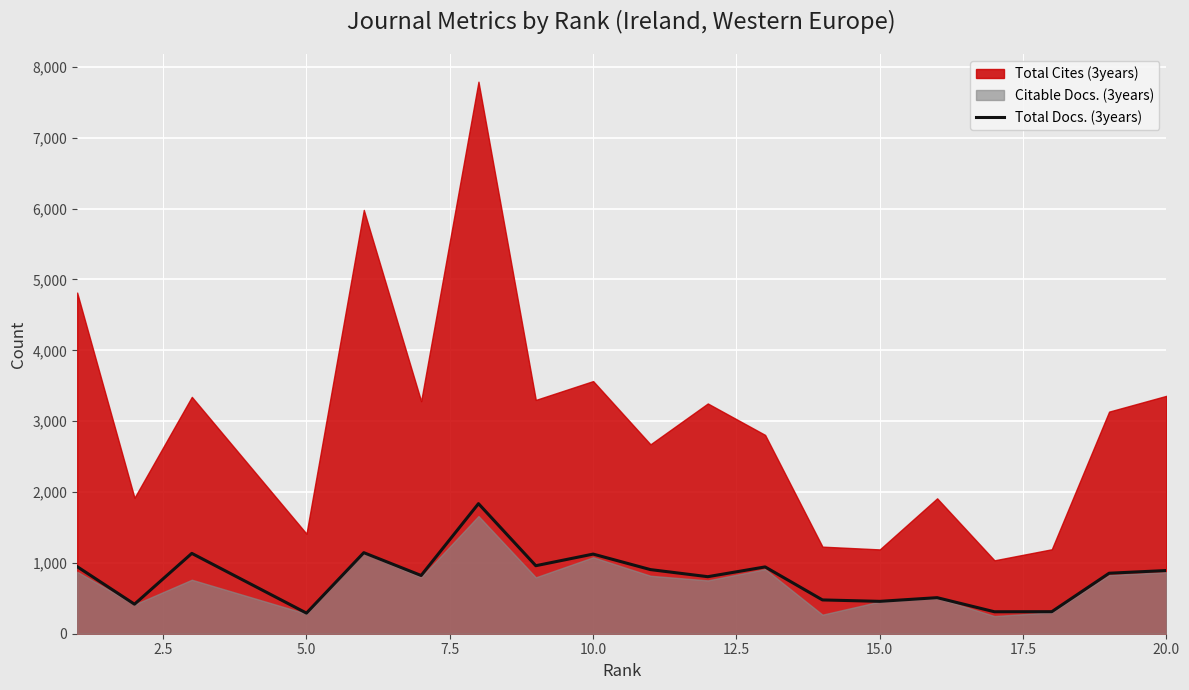

Reading left to right, transcribe all the data shown in this chart.

947	417	1134	291	1144	822	1836	960	1124	905	805	943	477	457	509	310	311	854	892